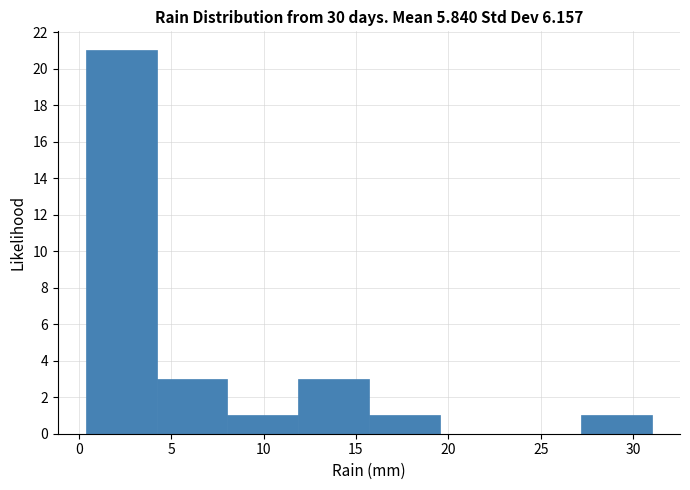

How tall is the bar that spans 12.0 to 15.5 on the x-axis? Neither the bar edges nor the heights are printed on the chart, so give them approximately, as read against the axes.

3